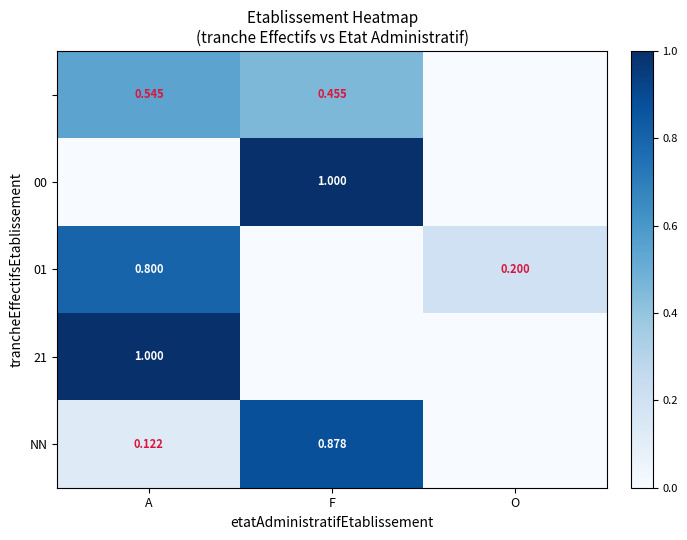

What value does the 21 series have at A?

1.0